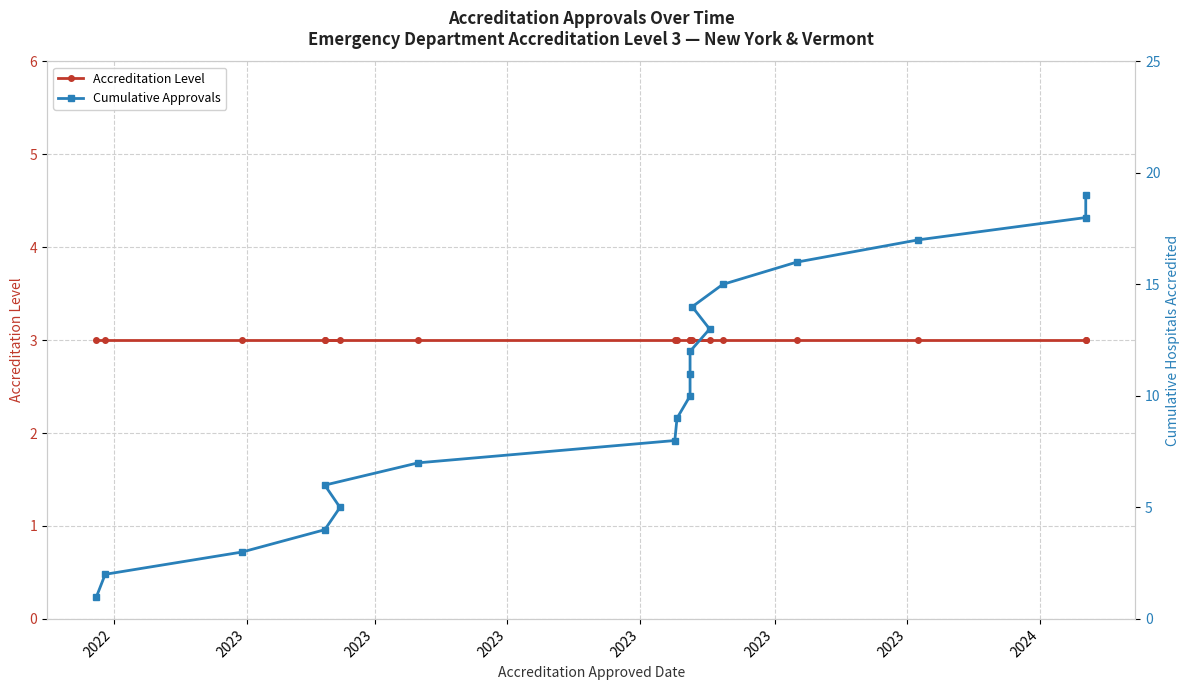

What is the value of the Cumulative Approvals point at the 2nd from the left?

2